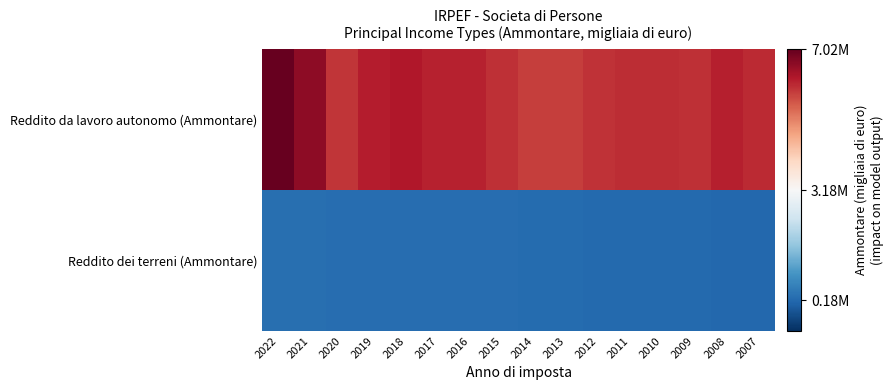

How many distinct data groups are displayed?

2